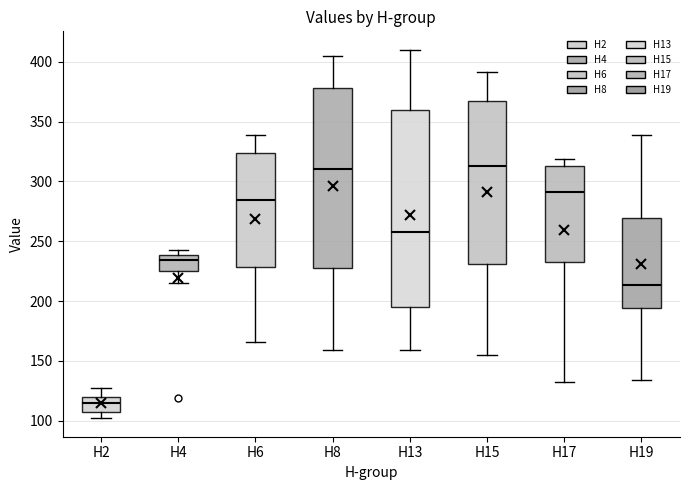

Reading left to right, transcribe this box plot: for each box, give where its median line is, the range the box spans, and where its two whiskers end, as read against the y-axis. The values are not printed on the chart, so give them approximately, as read against the axis.

H2: median 115, box 110 to 120, whiskers 100 to 125
H4: median 235, box 225 to 240, whiskers 215 to 245
H6: median 285, box 230 to 325, whiskers 165 to 340
H8: median 310, box 230 to 380, whiskers 160 to 405
H13: median 260, box 195 to 360, whiskers 160 to 410
H15: median 315, box 230 to 365, whiskers 155 to 390
H17: median 290, box 230 to 315, whiskers 130 to 320
H19: median 215, box 195 to 270, whiskers 135 to 340